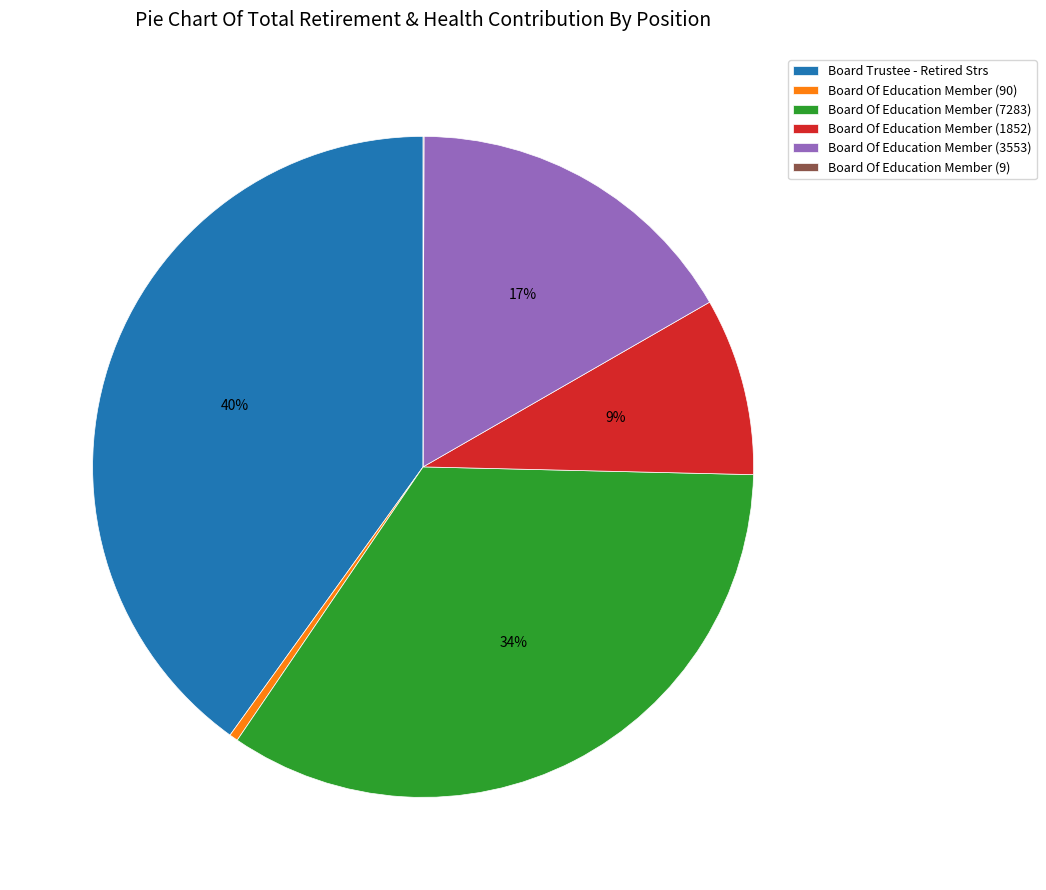

What is the largest slice in the pie chart?

Board Trustee - Retired Strs